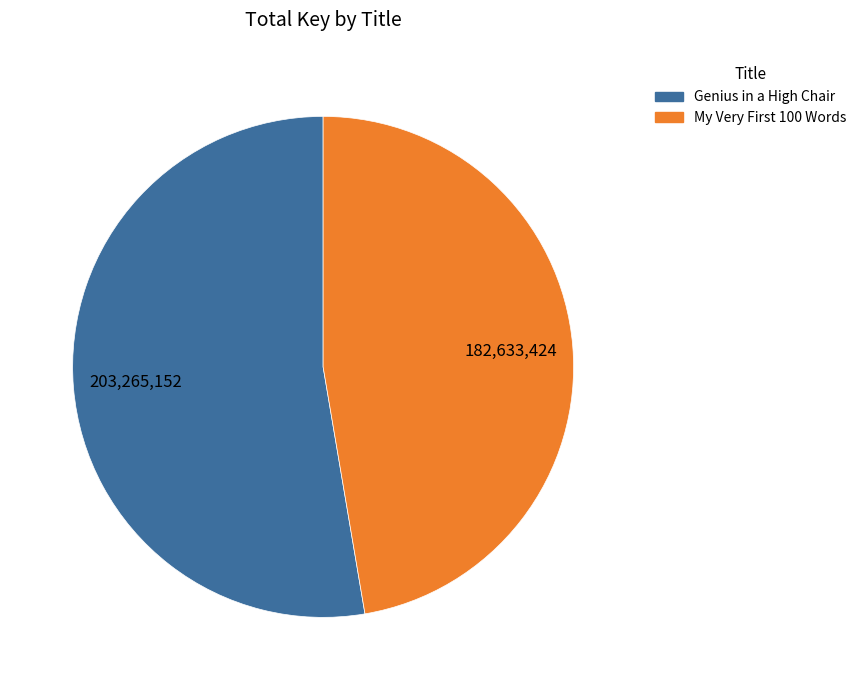

Which category accounts for the majority?

Genius in a High Chair